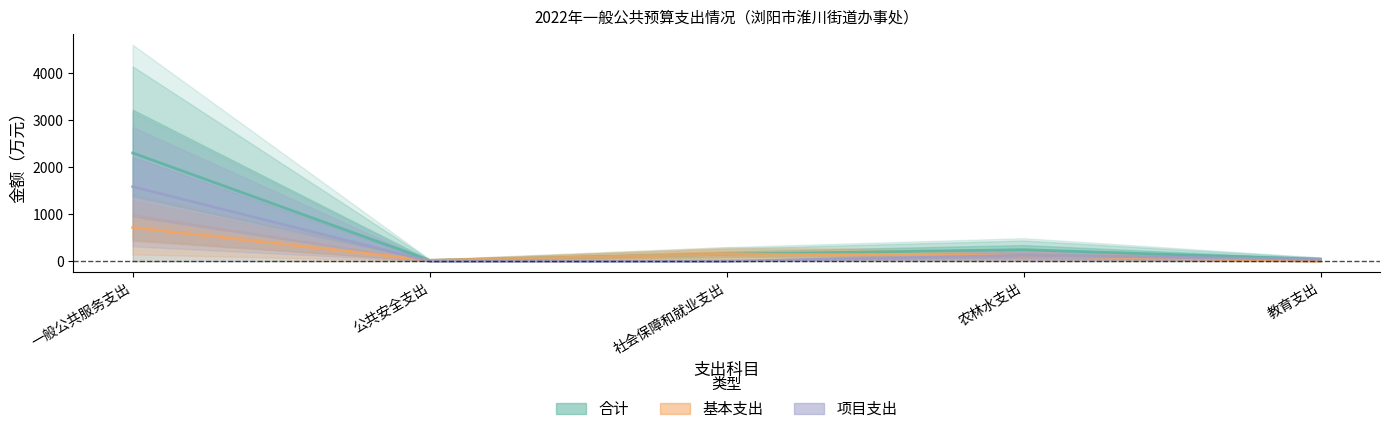

The value of 基本支出 at 社会保障和就业支出 is 149.6. True or false?

True